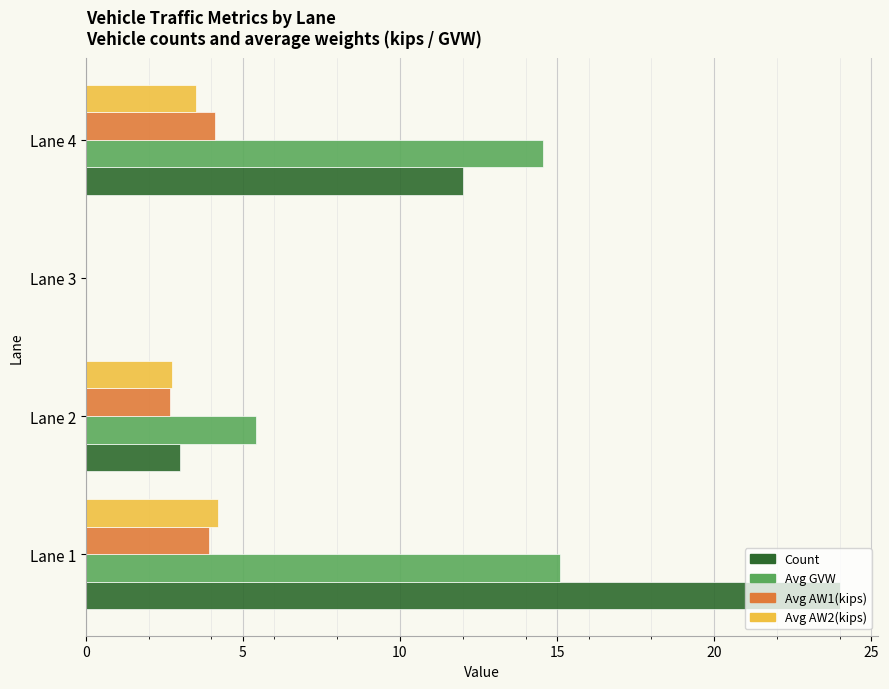

What is the sum of all Avg GVW values?

35.1